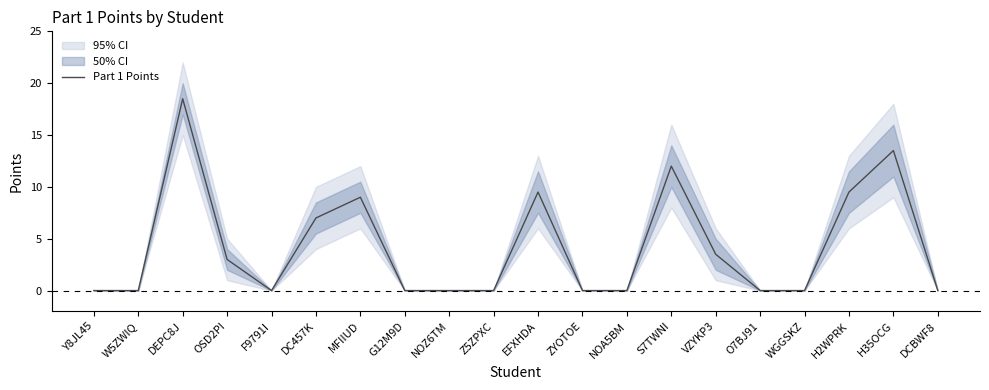

How many lines are shown in the chart?

1